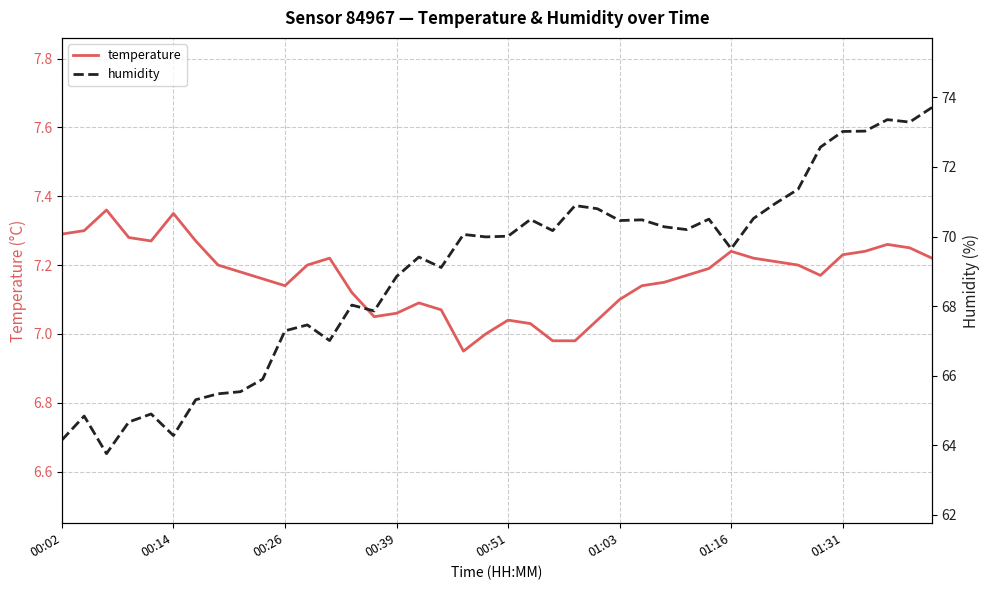

What is the difference between the temperature values at 27 and 18?

0.2